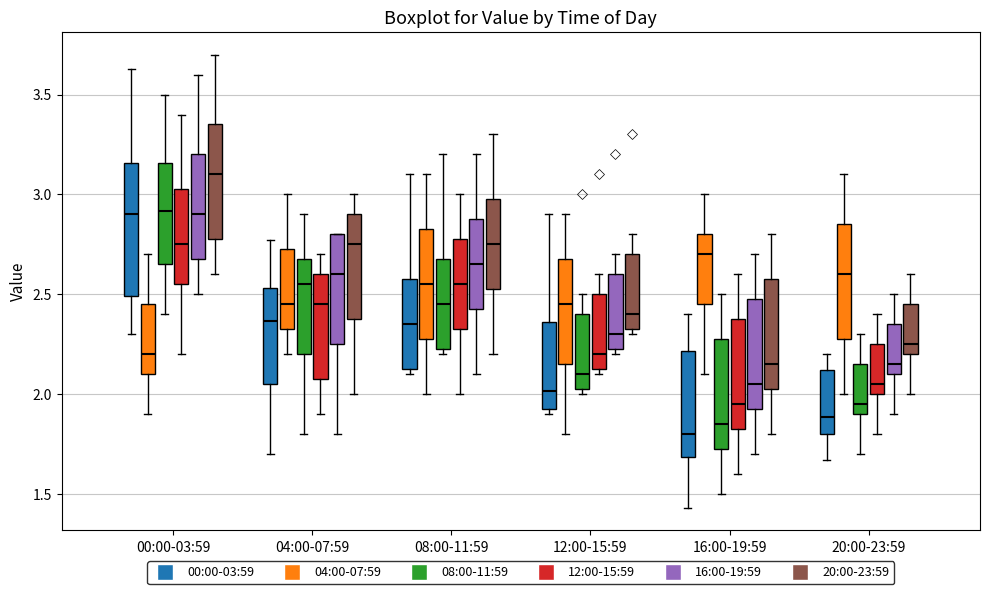

Which box has the lowest median line?

16:00-19:59 (00:00-03:59)